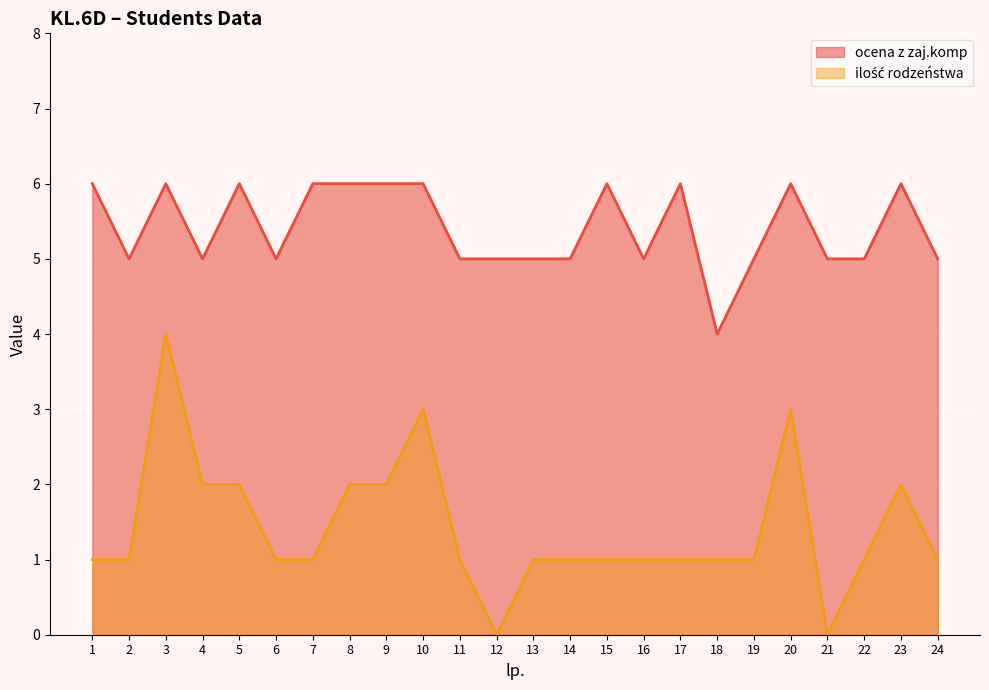

At how many categories does at least one series exceed 4?

23